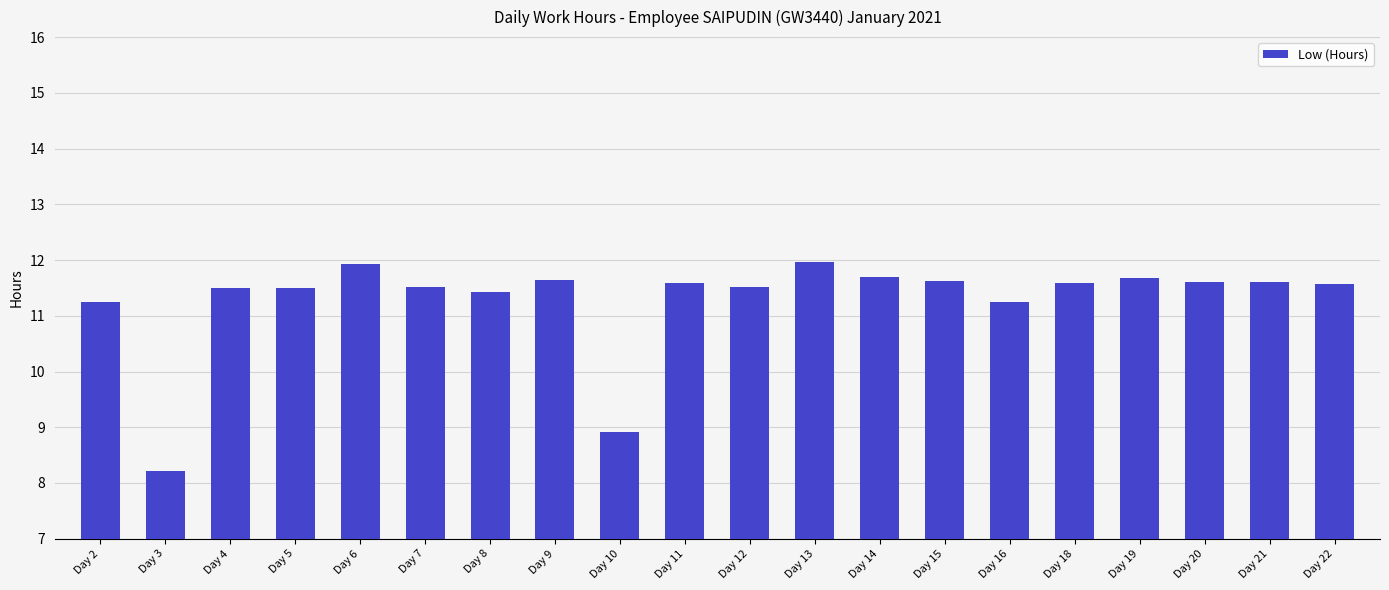

What is the maximum value shown in the chart?

12.0